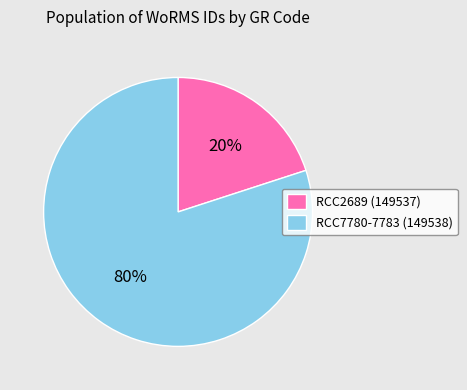

To the nearest percent, what percentage of the pie is RCC2689 (149537)?

20%